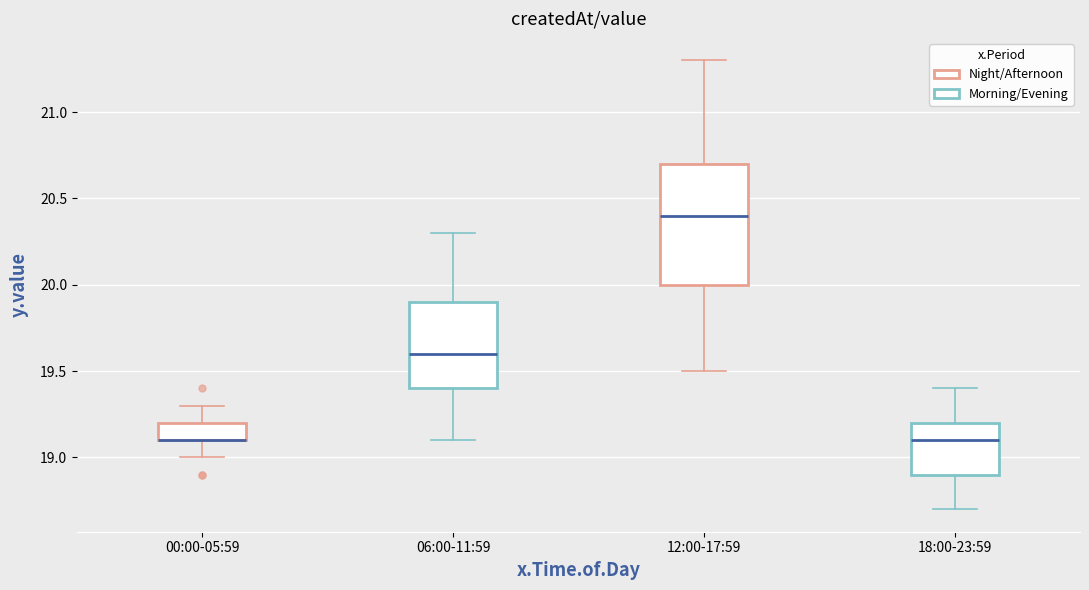

Where is the upper edge of the box for 00:00-05:59 on the y-axis? The values are not printed on the chart, so give them approximately, as read against the axis.

19.2